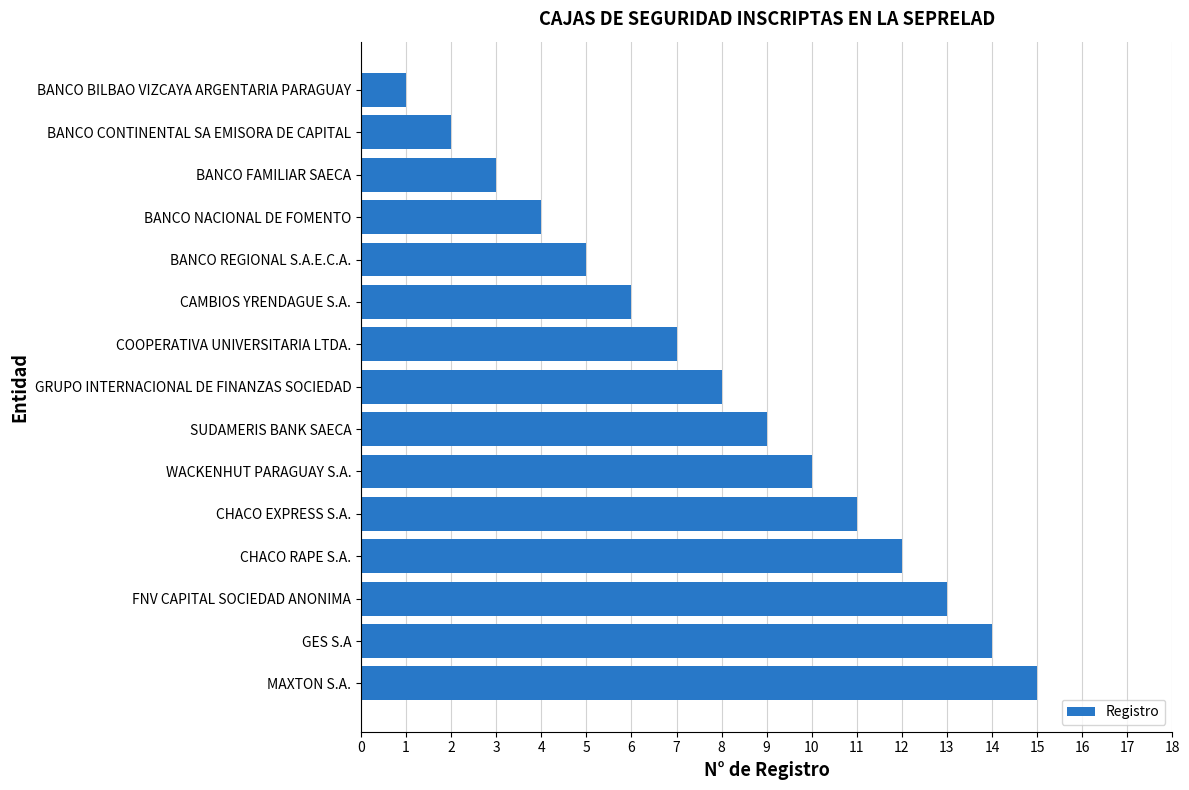

Between GRUPO INTERNACIONAL DE FINANZAS SOCIEDAD and GES S.A, which is larger?

GES S.A